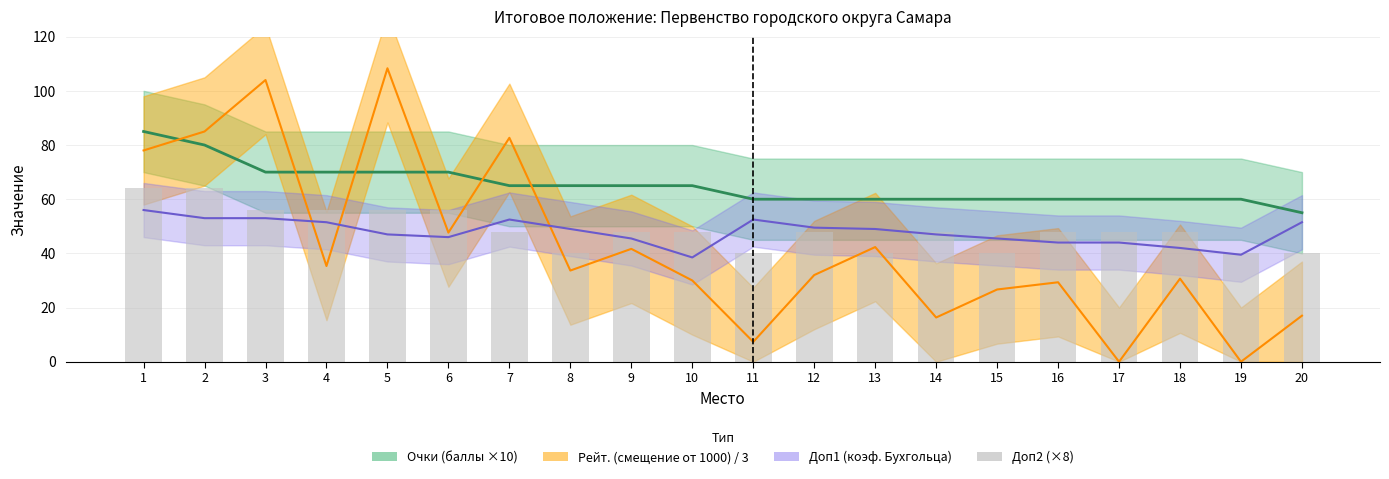

What is the value of the 9th bar from the left?

48